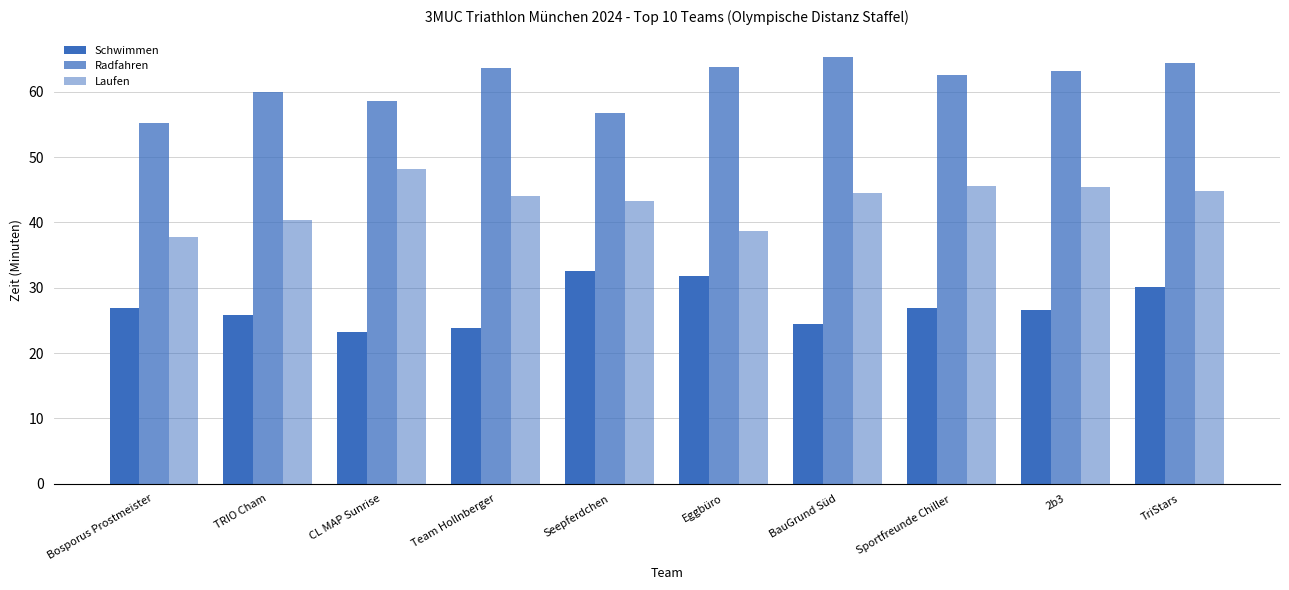

Reading left to right, what are all the values shown in this chart?

Schwimmen: Bosporus Prostmeister=26.9	TRIO Cham=25.8	CL MAP Sunrise=23.2	Team Hollnberger=23.8	Seepferdchen=32.6	Eggbüro=31.8	BauGrund Süd=24.5	Sportfreunde Chiller=27.0	2b3=26.6	TriStars=30.1
Radfahren: Bosporus Prostmeister=55.2	TRIO Cham=60.0	CL MAP Sunrise=58.6	Team Hollnberger=63.7	Seepferdchen=56.7	Eggbüro=63.7	BauGrund Süd=65.3	Sportfreunde Chiller=62.5	2b3=63.1	TriStars=64.4
Laufen: Bosporus Prostmeister=37.8	TRIO Cham=40.4	CL MAP Sunrise=48.1	Team Hollnberger=44.0	Seepferdchen=43.3	Eggbüro=38.7	BauGrund Süd=44.5	Sportfreunde Chiller=45.5	2b3=45.4	TriStars=44.9